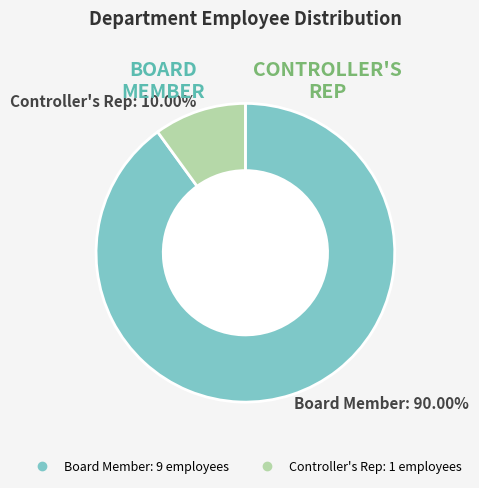

Rank the categories by value from lowest to highest.

Controller's Rep, Board Member